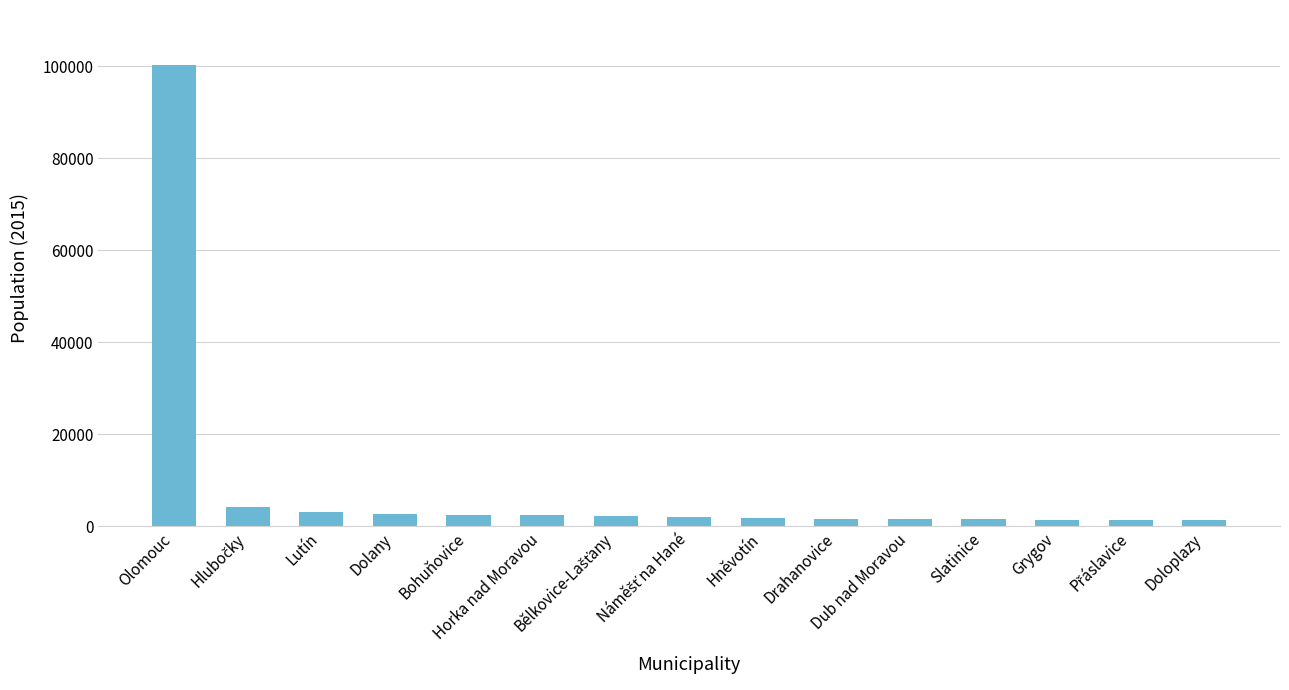

Which has a higher value, Dolany or Olomouc?

Olomouc